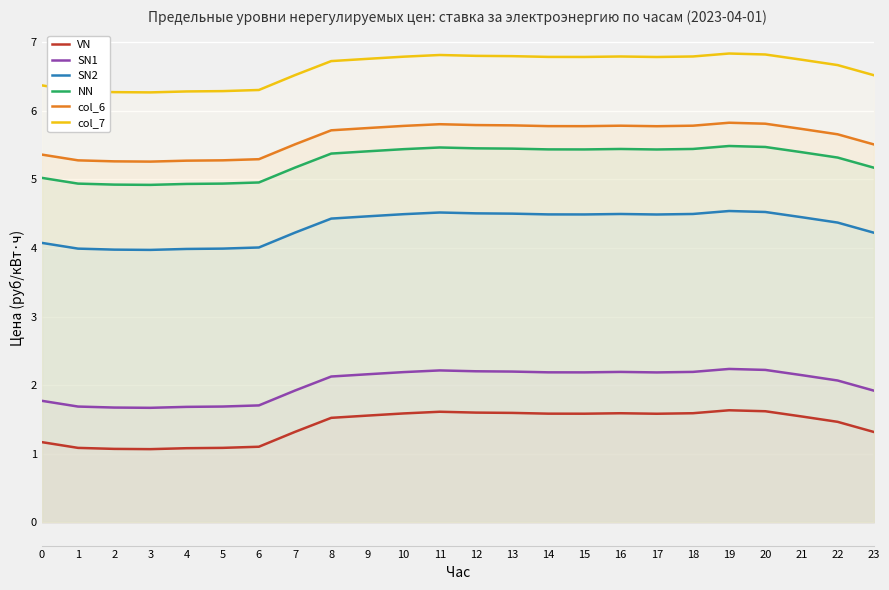

True or false: SN2 has a value of 1.1 at 11.

False